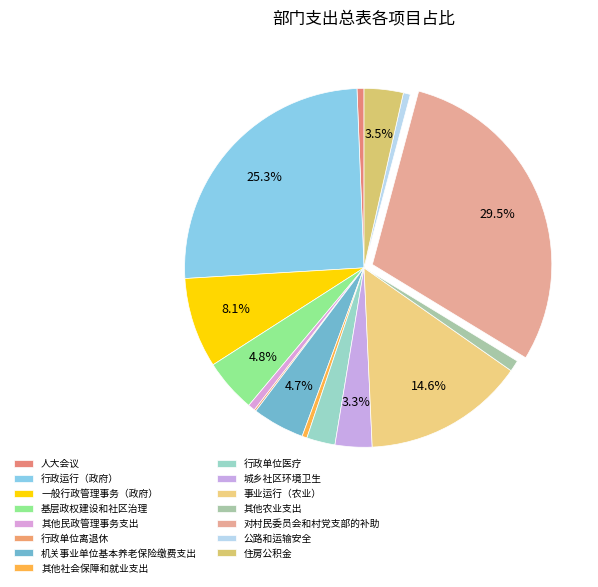

Between 其他农业支出 and 其他社会保障和就业支出, which is larger?

其他农业支出